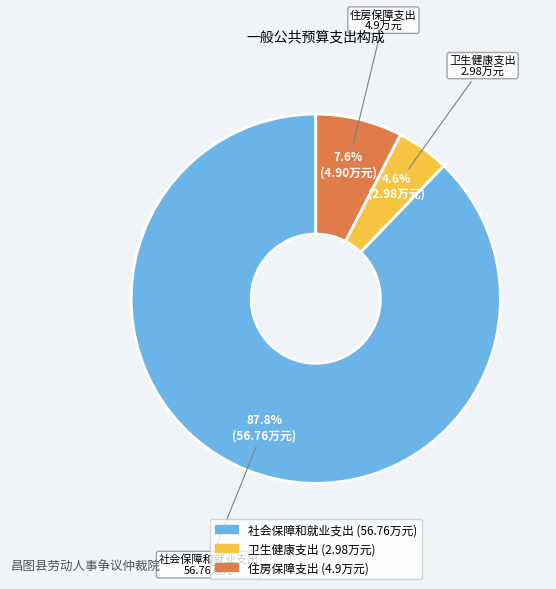

What percentage do 社会保障和就业支出 and 住房保障支出 together represent?

95.4%